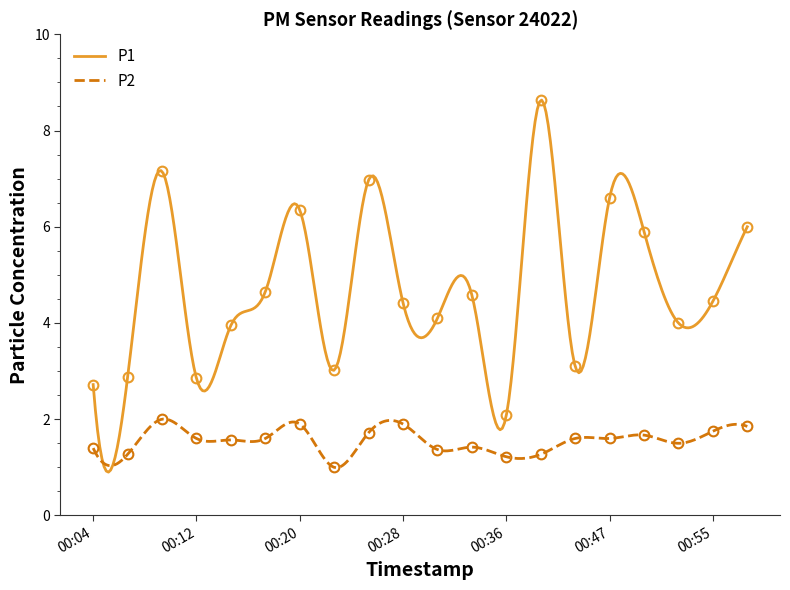

Reading right to left, transcribe all the data shown in this chart.

P1: 6.0	4.5	4.0	5.9	6.6	3.1	8.6	2.1	4.6	4.1	4.4	7.0	3.0	6.3	4.7	4.0	2.9	7.2	2.9	2.7
P2: 1.9	1.8	1.5	1.7	1.6	1.6	1.3	1.2	1.4	1.4	1.9	1.7	1.0	1.9	1.6	1.6	1.6	2.0	1.3	1.4